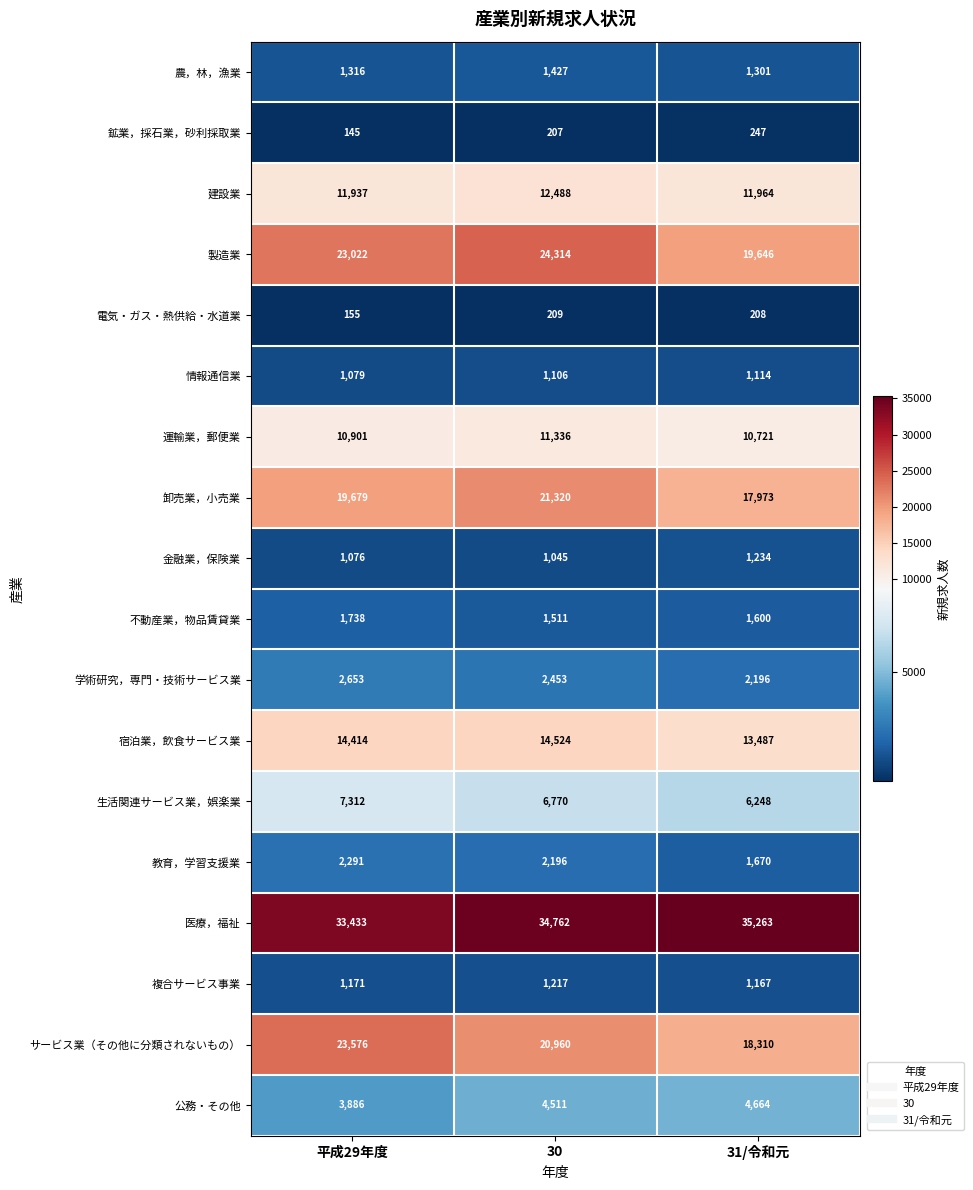

What is the difference between the 宿泊業，飲食サービス業 values at 31/令和元 and 30?

1037